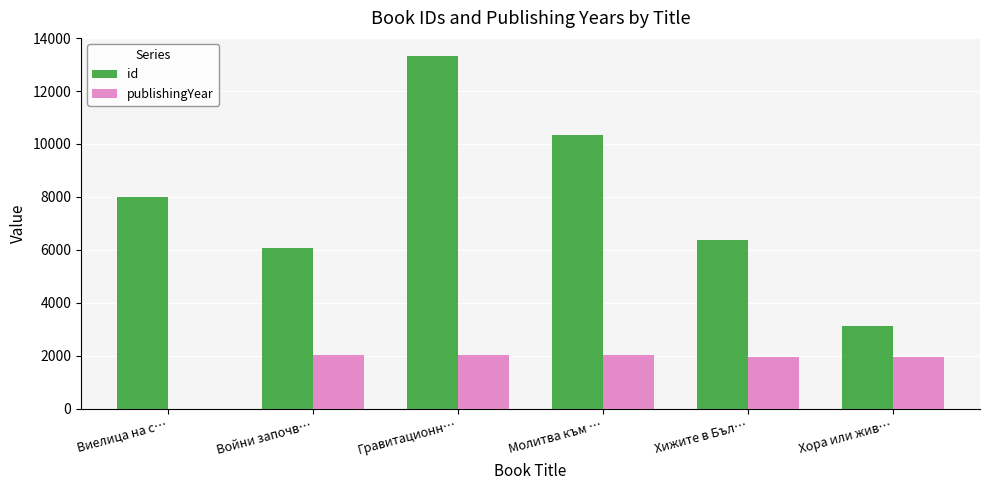

How many distinct data groups are displayed?

2